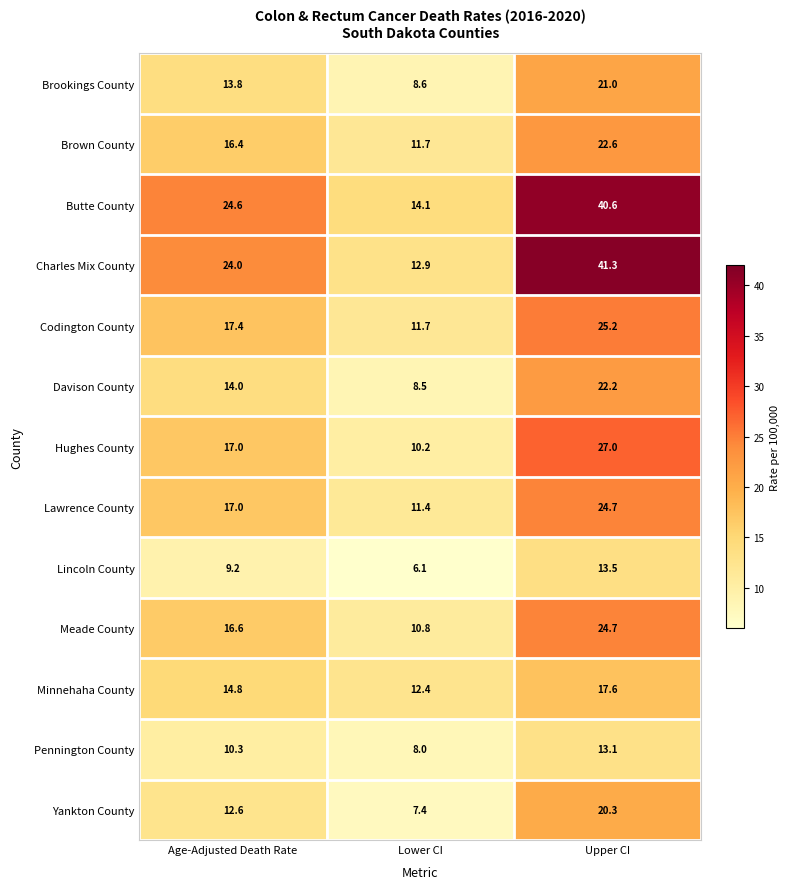

Rank the categories by Davison County value from lowest to highest.

Lower CI, Age-Adjusted Death Rate, Upper CI